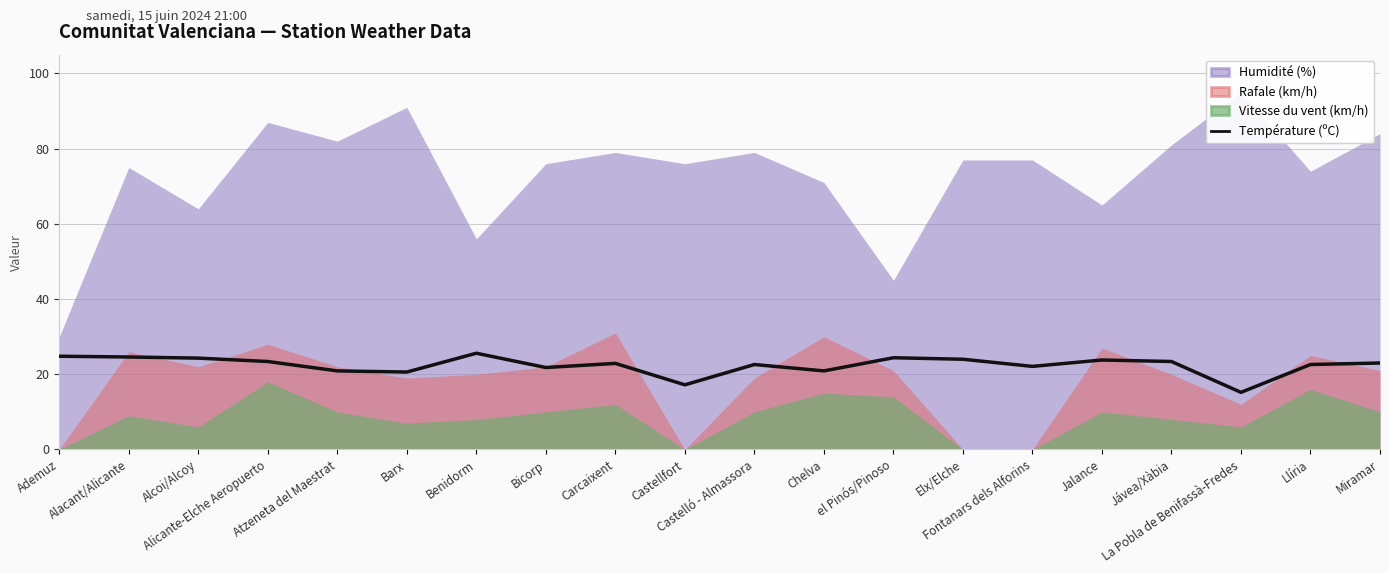

Is it true that the value at Jalance is 41.0?

False